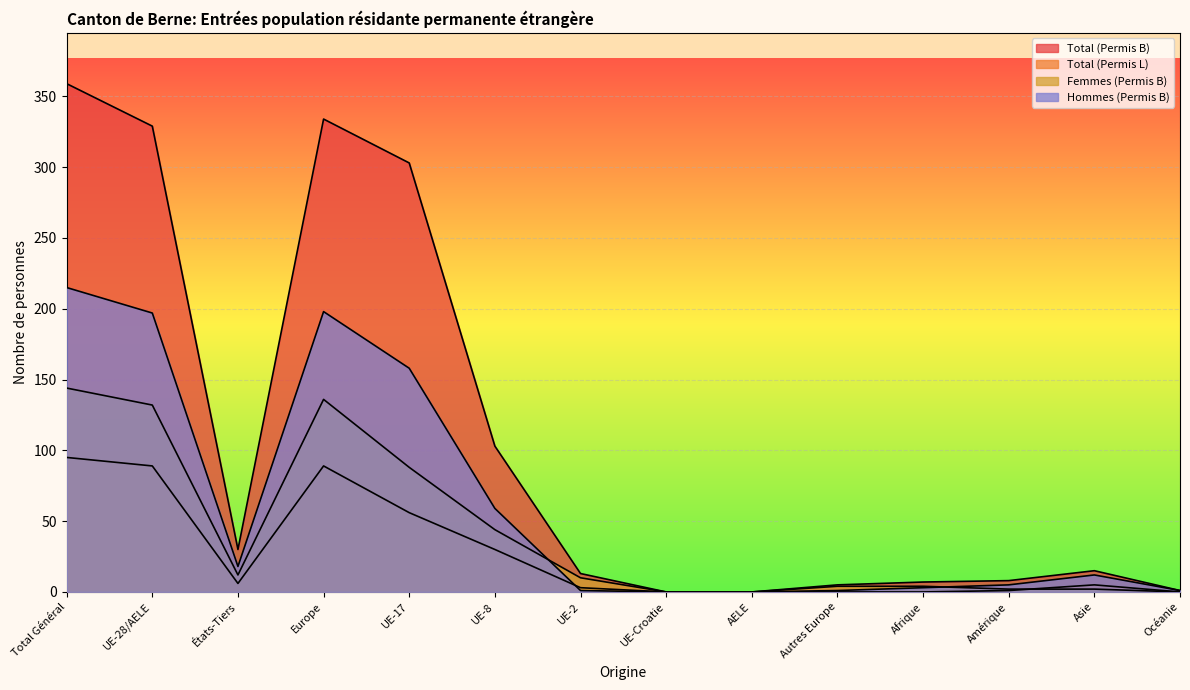

Rank the series at Afrique from lowest to highest value.

Total (Permis L), Hommes (Permis B), Femmes (Permis B), Total (Permis B)